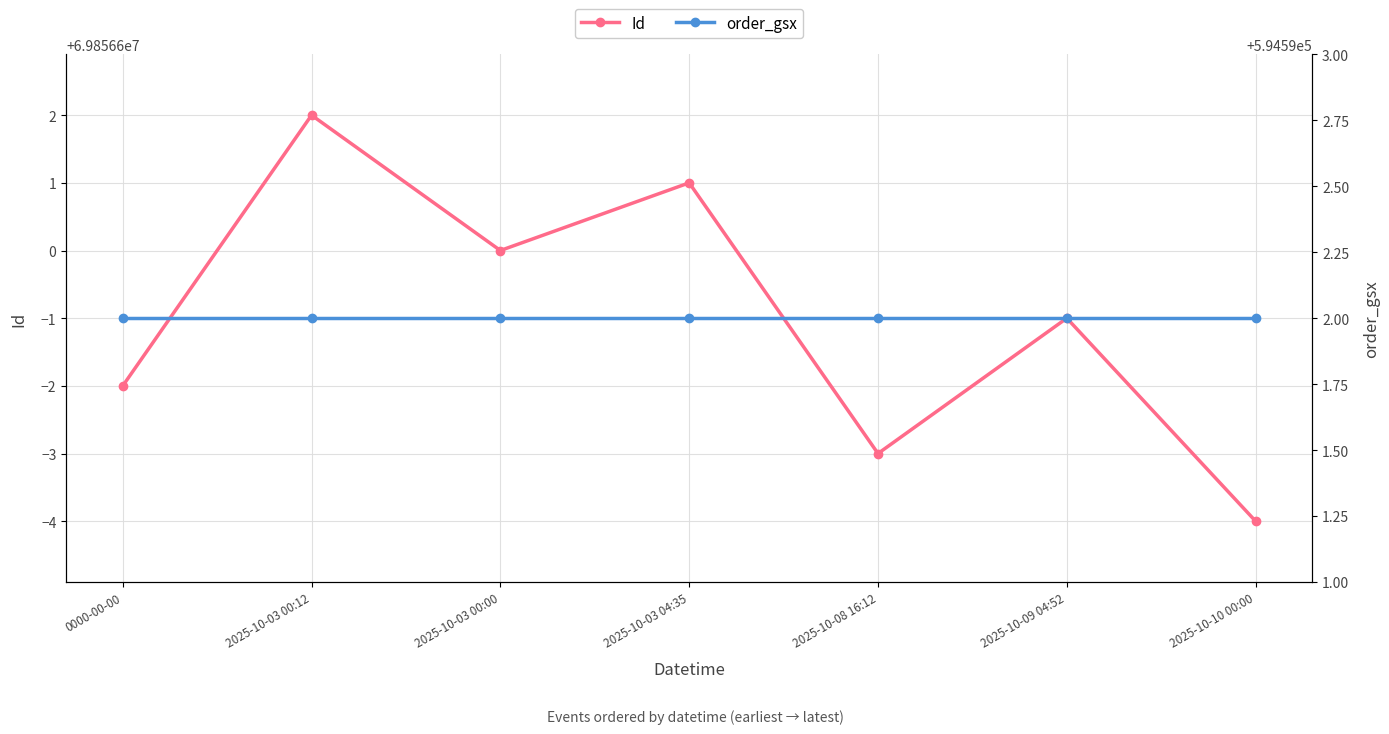

What is the label of the 5th point from the right?

2025-10-03 00:00